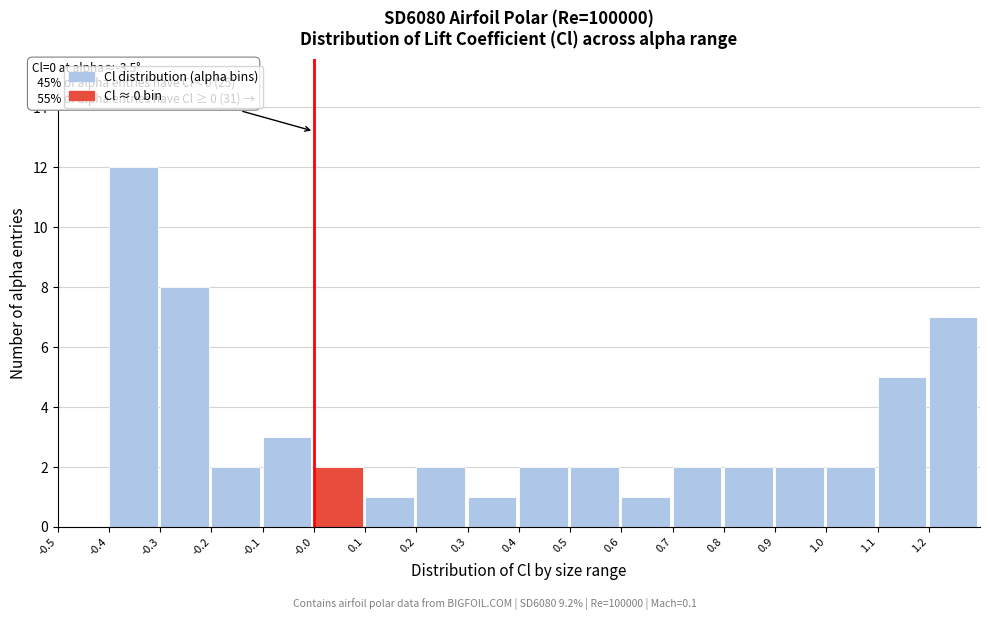

Over which range of the x-axis is the bar tallest?

-0.4 to -0.3